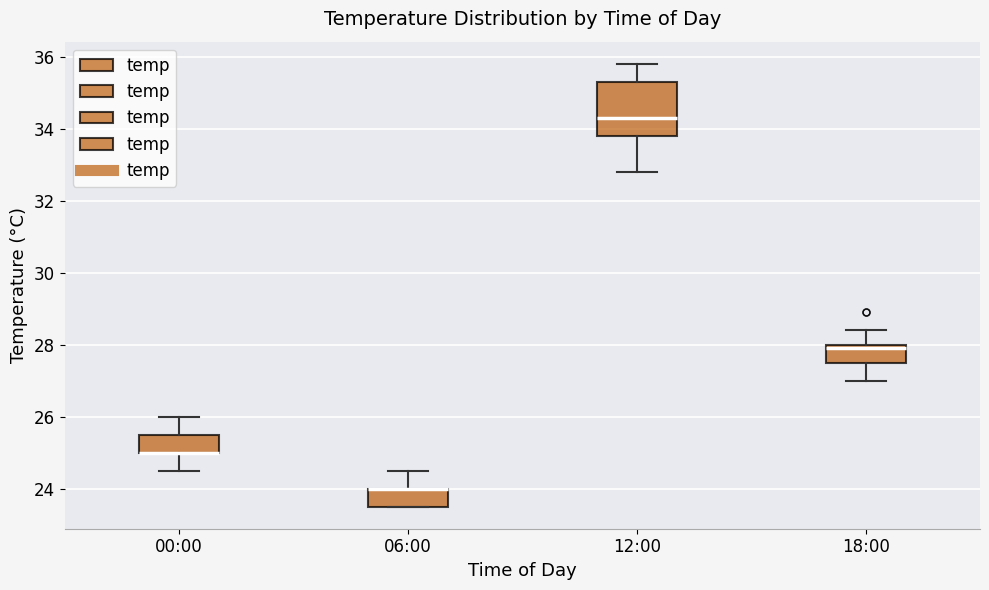

Reading left to right, read every box against the y-axis: the position of its median line, the range the box covers, and the ends of its whiskers. The values are not printed on the chart, so give them approximately, as read against the axis.

00:00: median 25.0 (drawn on the box's lower edge), box 25.0 to 25.6, whiskers 24.6 to 26.0
06:00: median 24.0 (drawn on the box's upper edge), box 23.6 to 24.0, whiskers 23.6 to 24.6
12:00: median 34.4, box 33.8 to 35.4, whiskers 32.8 to 35.8
18:00: median 28.0 (just below the box's upper edge), box 27.6 to 28.0, whiskers 27.0 to 28.4